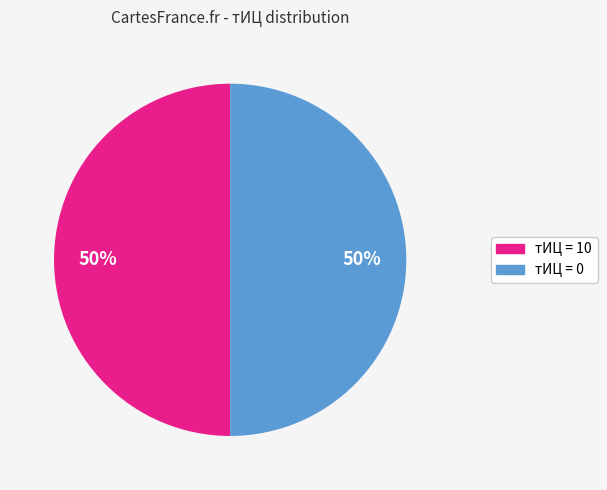

What percentage is the тИЦ = 0 slice, to the nearest percent?

50%